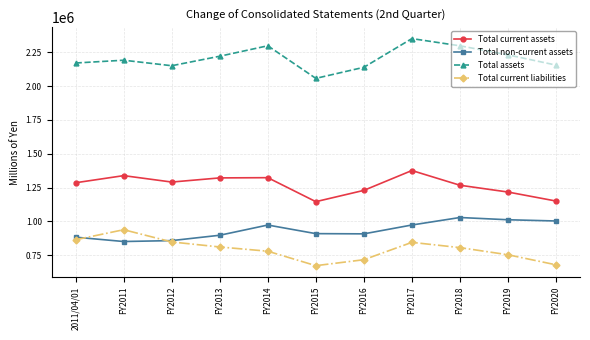

What is the average value of the Total current liabilities series?

793175